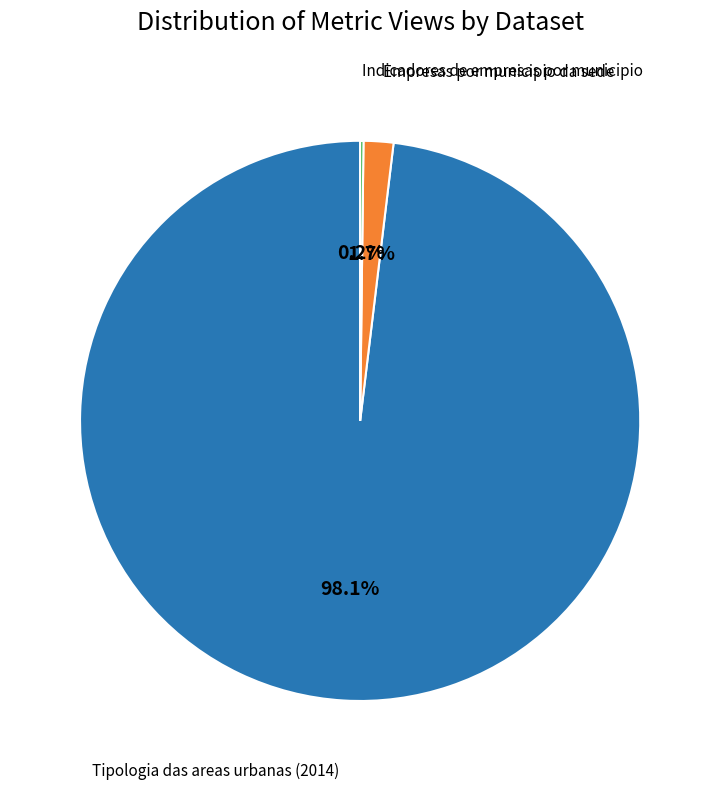

Which category has the biggest portion of the pie?

Tipologia das areas urbanas (2014)